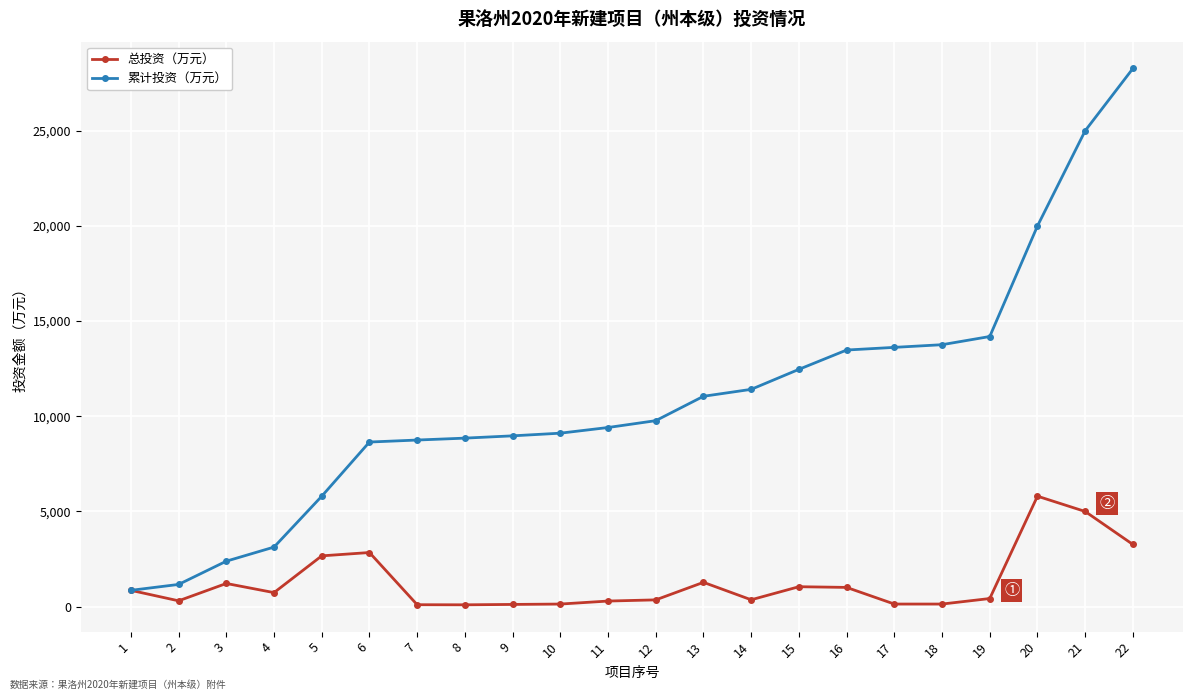

Which series has the largest range (max minus min)?

累计投资（万元）